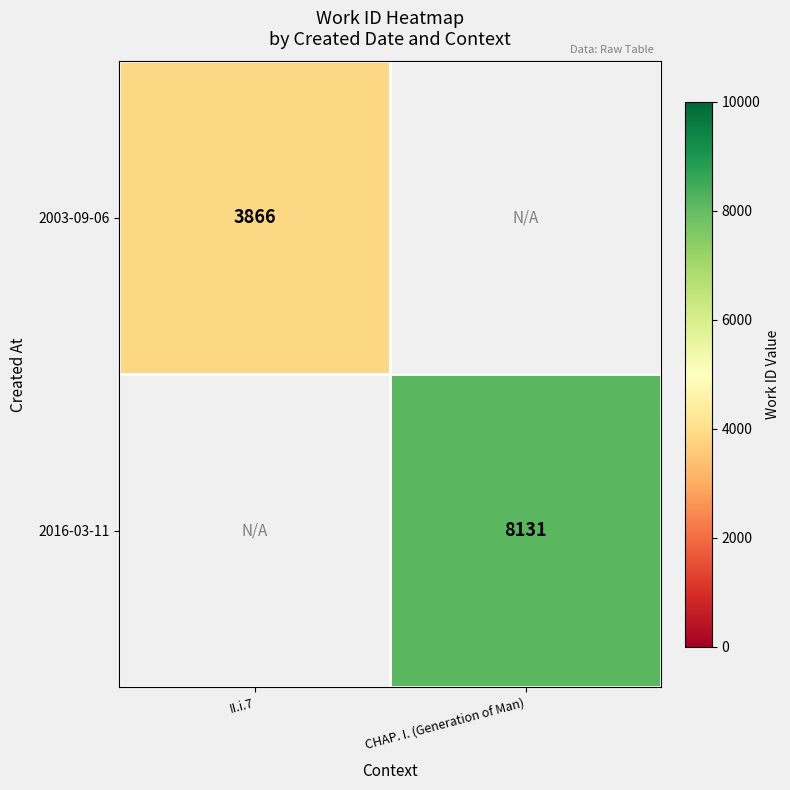

The value of 2003-09-06 at II.i.7 is 1069. True or false?

False